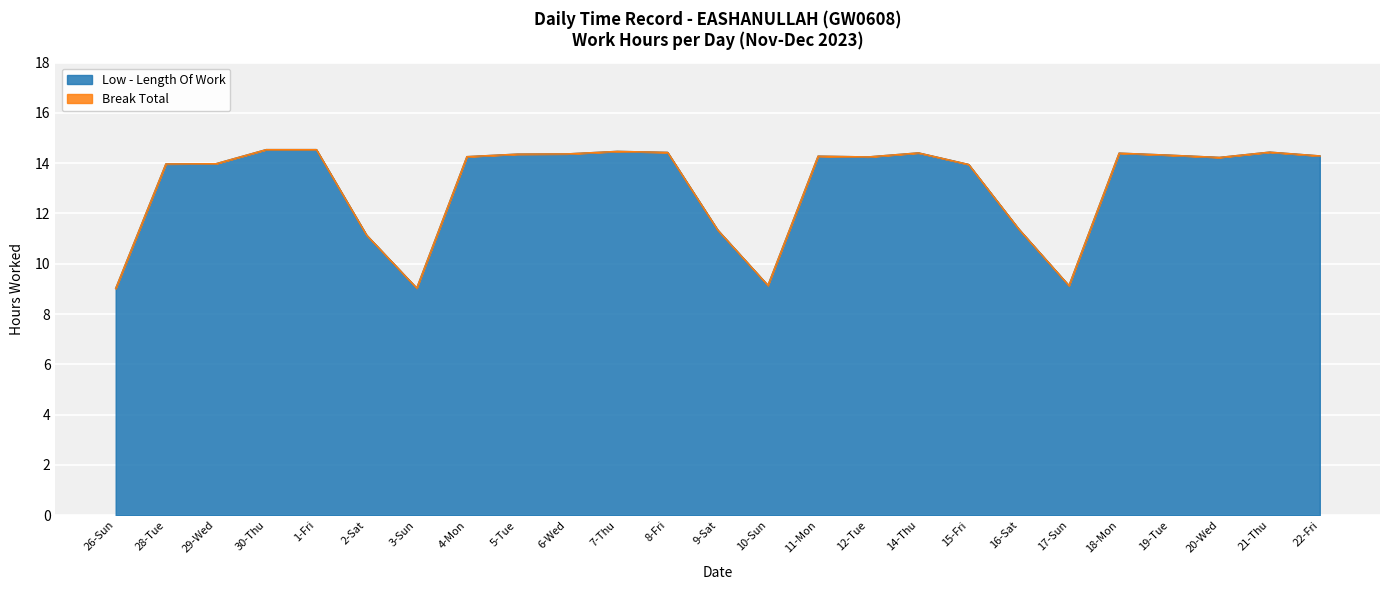

Where is the data nearest to the value 11?

2-Sat